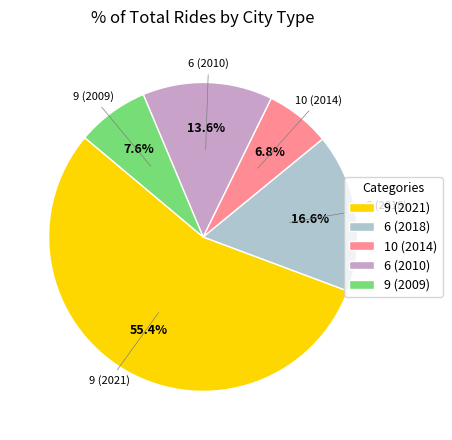

What is the smallest slice in the pie chart?

10 (2014)